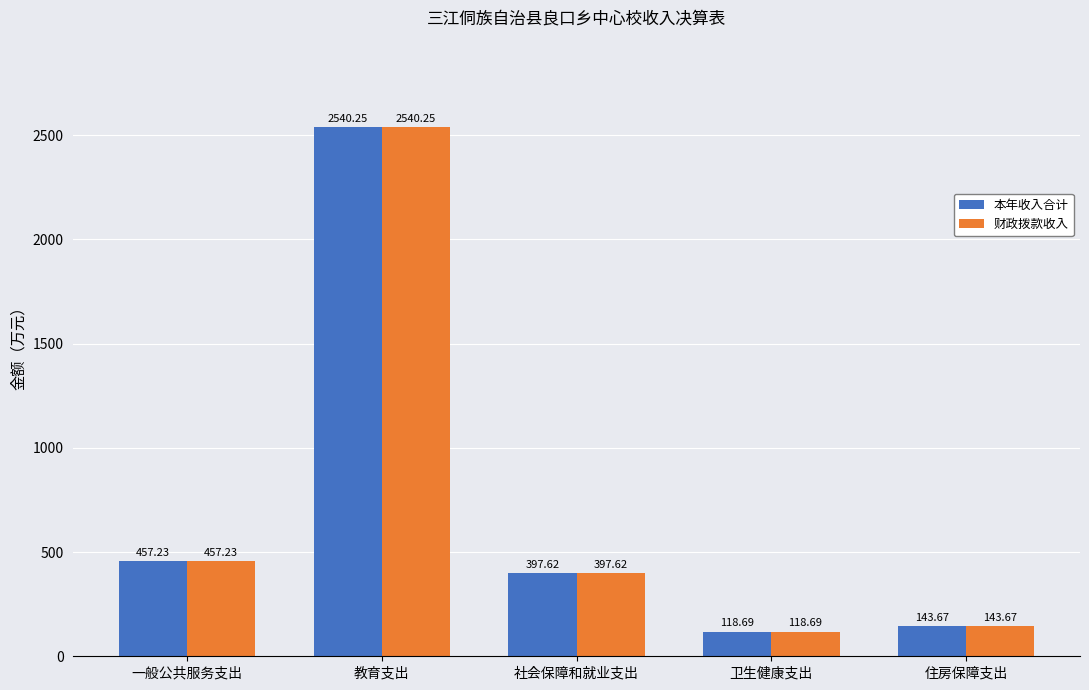

Which category has the highest value in the 本年收入合计 series?

教育支出